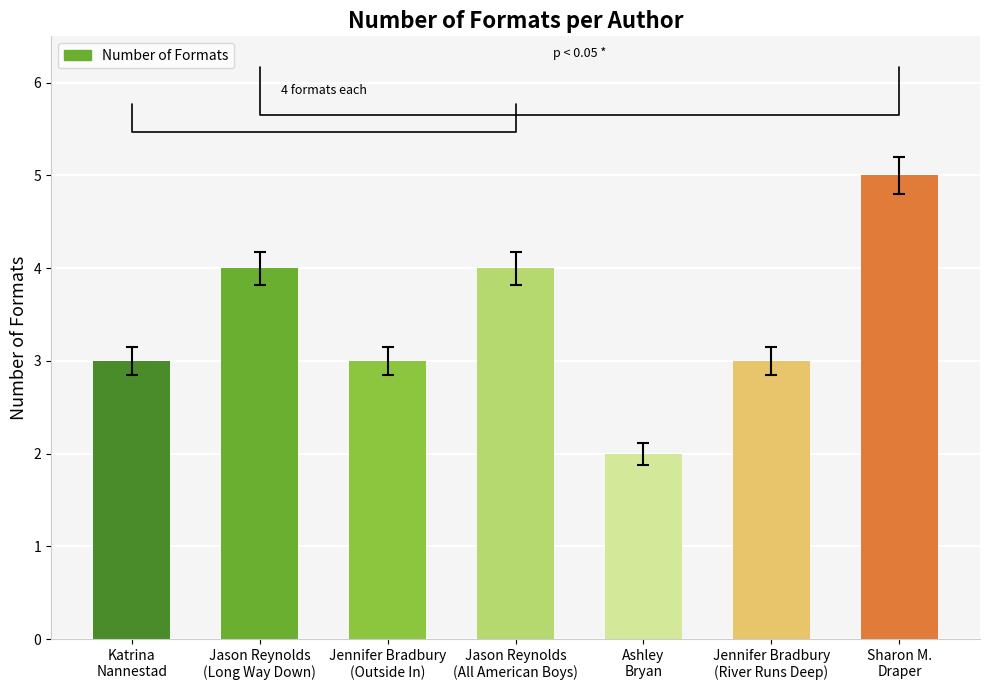

Which has a higher value, Ashley
Bryan or Katrina
Nannestad?

Katrina
Nannestad